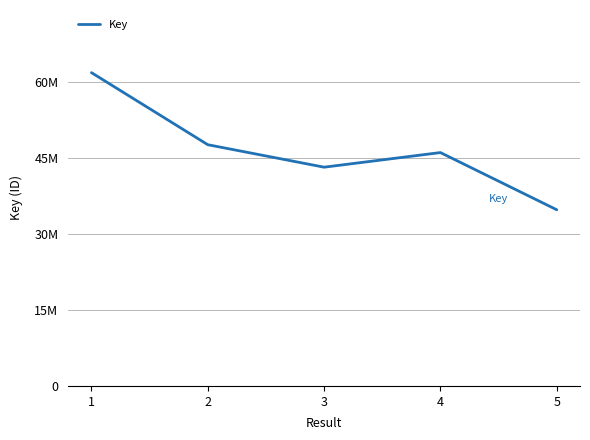

What is the approximate value at 3?

43208660